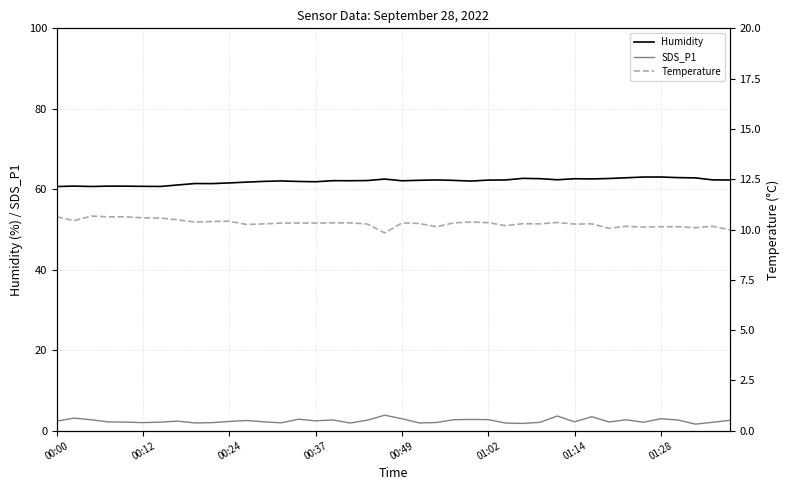

True or false: Temperature and Humidity intersect in this chart.

False